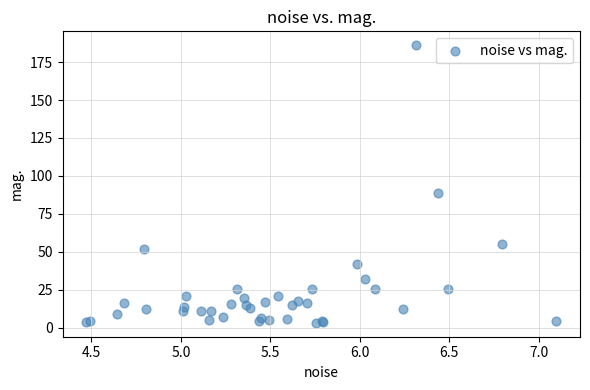

What Y value in the scatter plot is closest to 94?

88.7